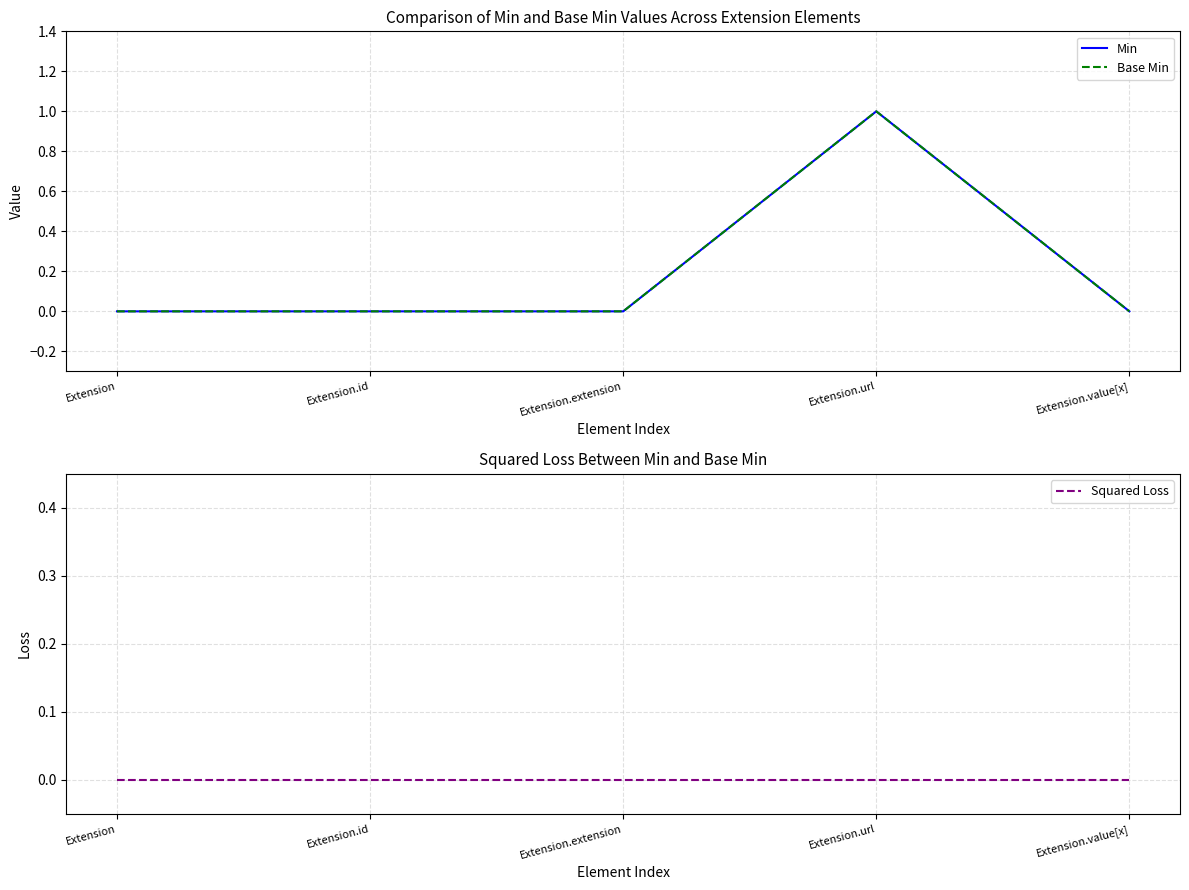

Which category has the highest value in the Min series?

Extension.url